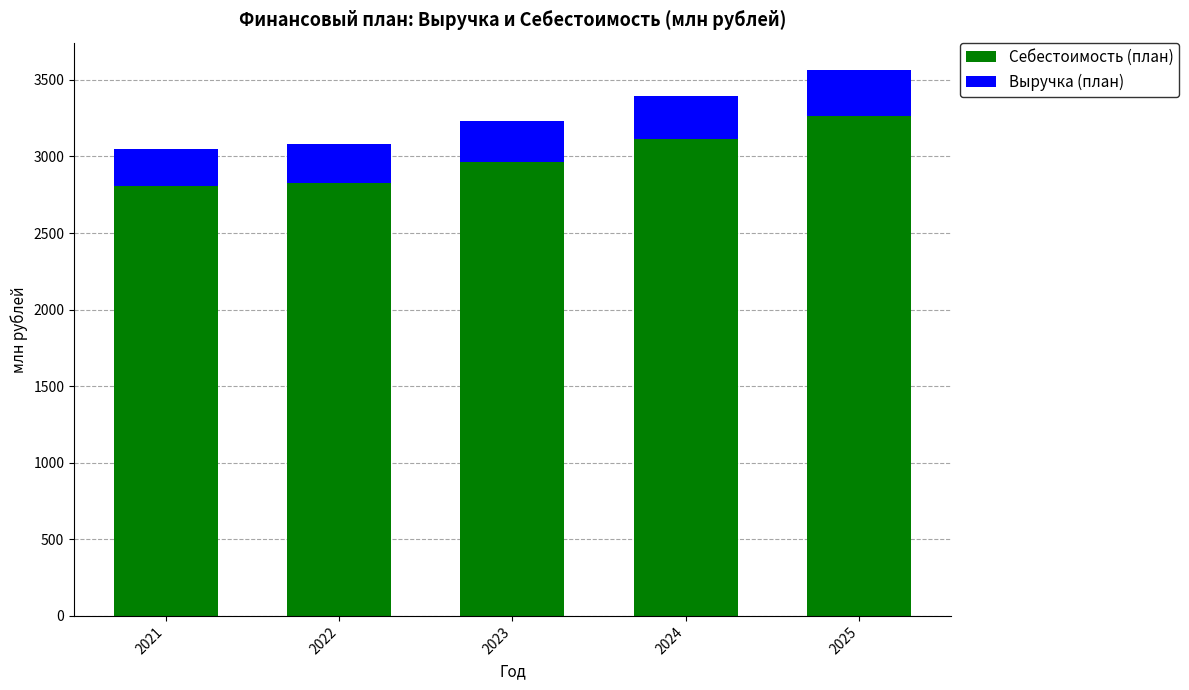

What is the difference between the Себестоимость (план) values at 2025 and 2021?

457.5